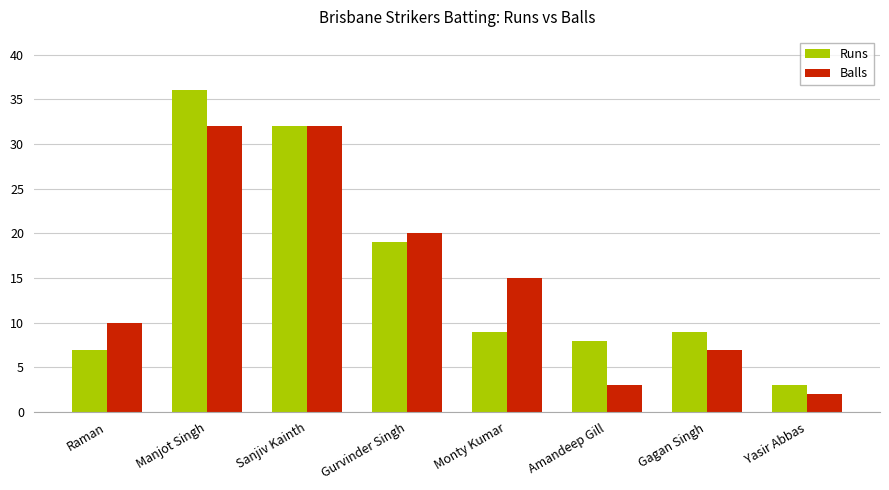

What is the difference between the second highest and second lowest values in the Runs series?

25